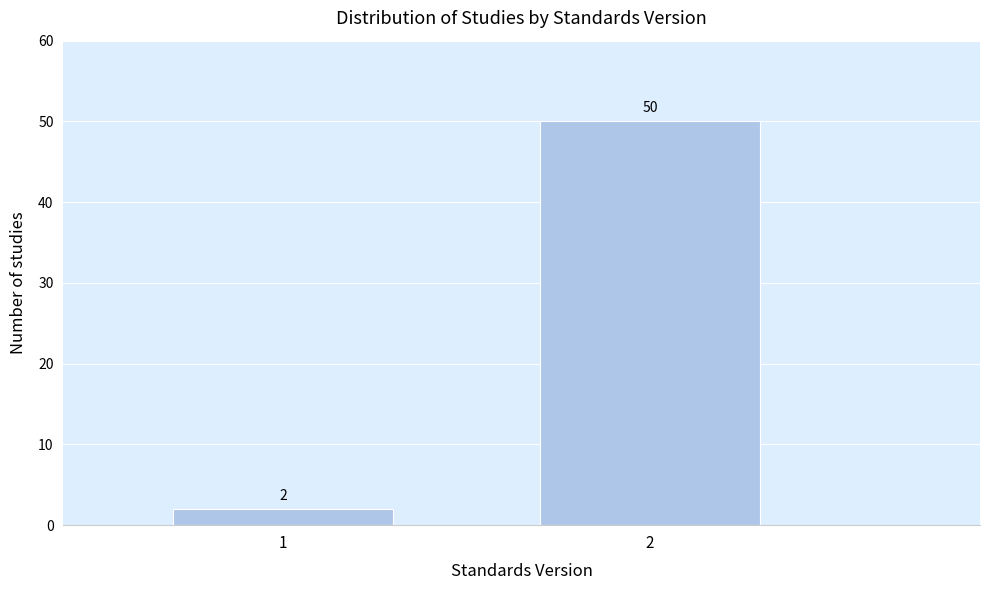

Reading left to right, extract all data points from this chart.

2	50